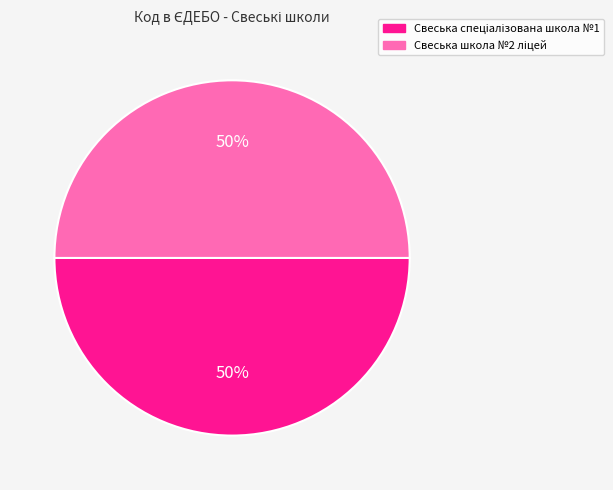

Count the number of slices in the pie.

2